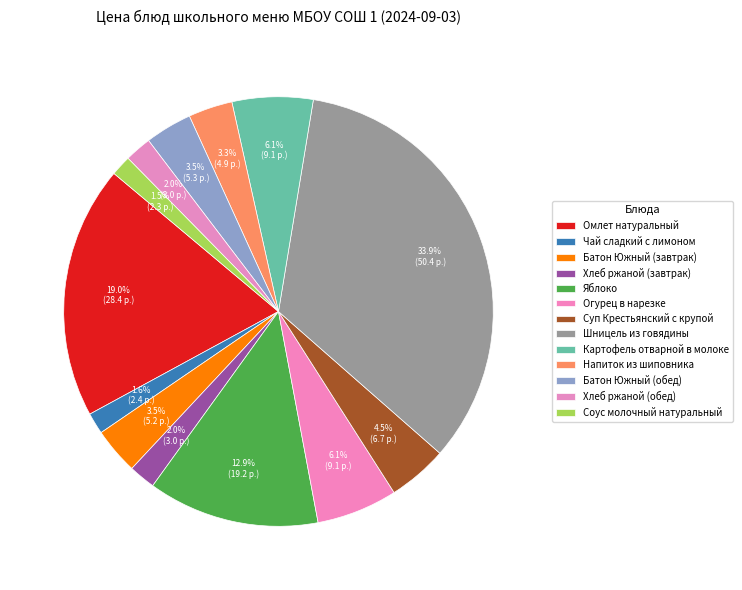

Count the number of slices in the pie.

13